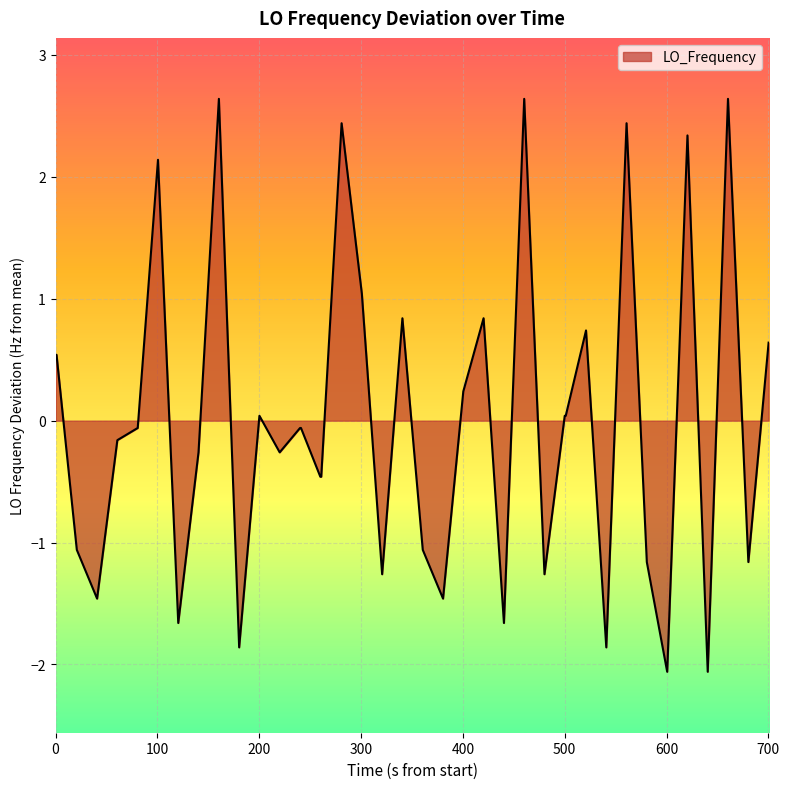

What is the smallest value displayed?

-2.1